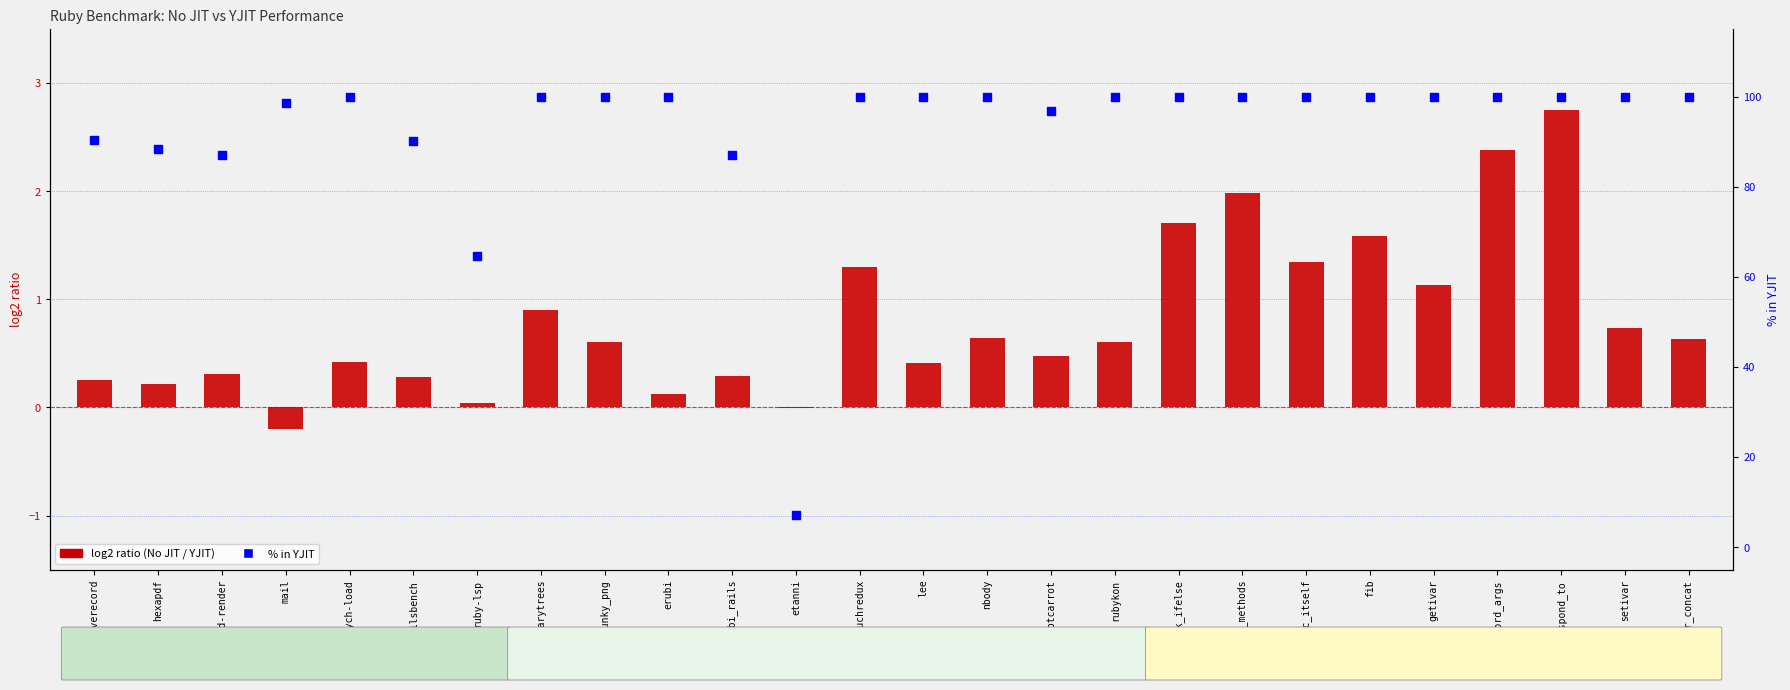

At which category is the sum across all series the highest?

respond_to